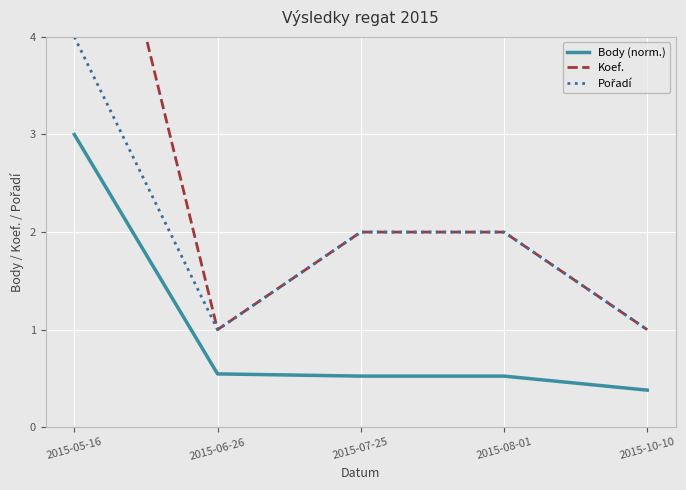

What is the total value across all series at 2015-10-10?

2.4